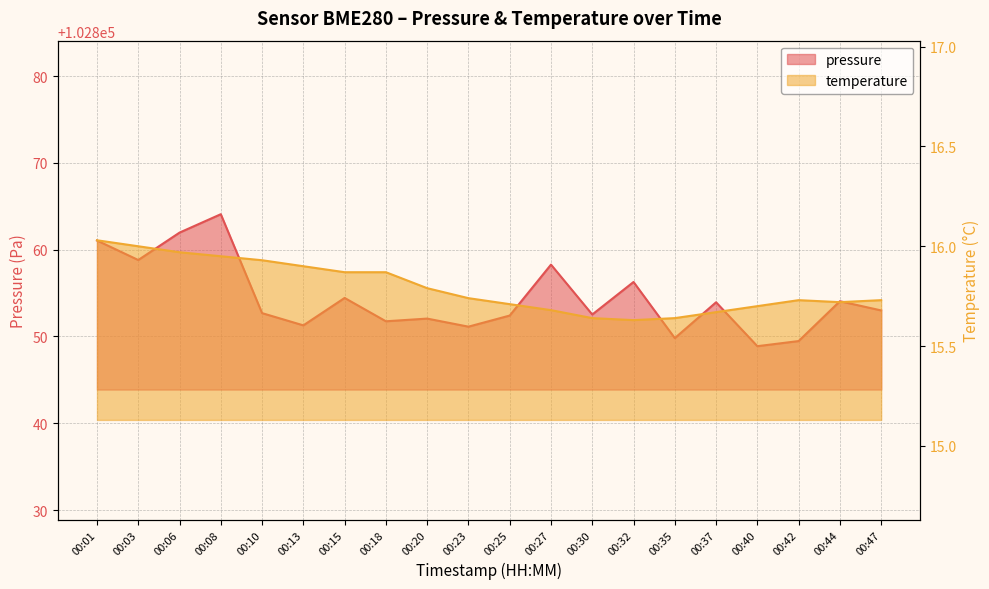

Reading left to right, what are all the values shown in this chart?

pressure: 00:01=102861.1	00:03=102858.8	00:06=102862.0	00:08=102864.1	00:10=102852.7	00:13=102851.3	00:15=102854.4	00:18=102851.8	00:20=102852.1	00:23=102851.1	00:25=102852.4	00:27=102858.3	00:30=102852.5	00:32=102856.3	00:35=102849.8	00:37=102853.9	00:40=102848.9	00:42=102849.5	00:44=102854.1	00:47=102853.0
temperature: 00:01=16.0	00:03=16.0	00:06=16.0	00:08=15.9	00:10=15.9	00:13=15.9	00:15=15.9	00:18=15.9	00:20=15.8	00:23=15.7	00:25=15.7	00:27=15.7	00:30=15.6	00:32=15.6	00:35=15.6	00:37=15.7	00:40=15.7	00:42=15.7	00:44=15.7	00:47=15.7